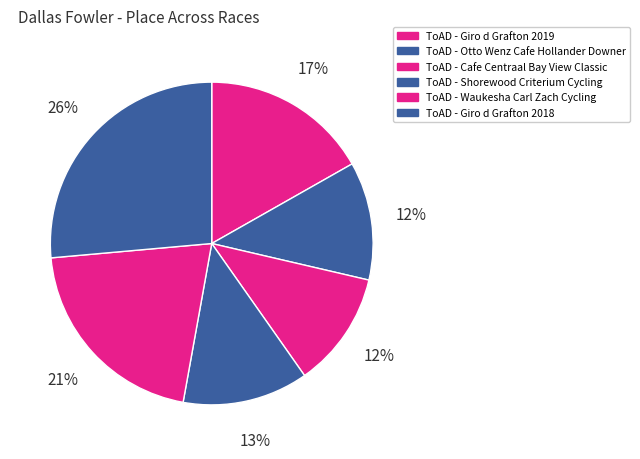

What percentage is the ToAD - Cafe Centraal Bay View Classic slice, to the nearest percent?

12%